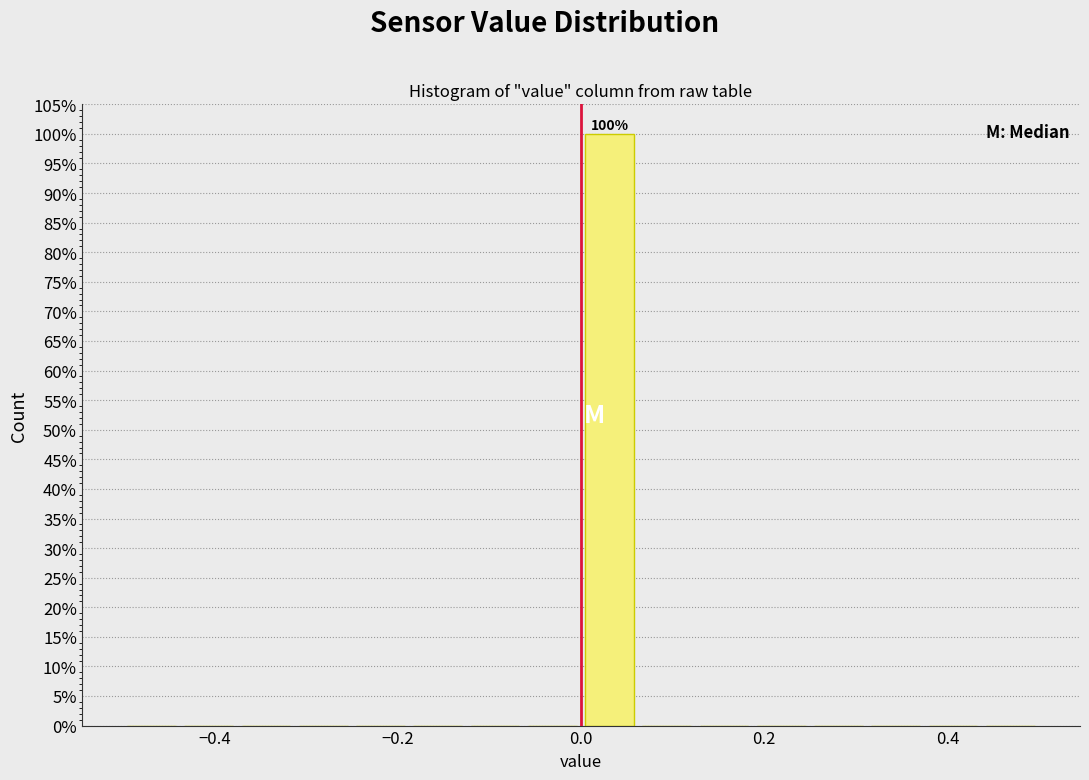

Read against the x-axis, roughly where is the centre of the tallest bar?

0.04